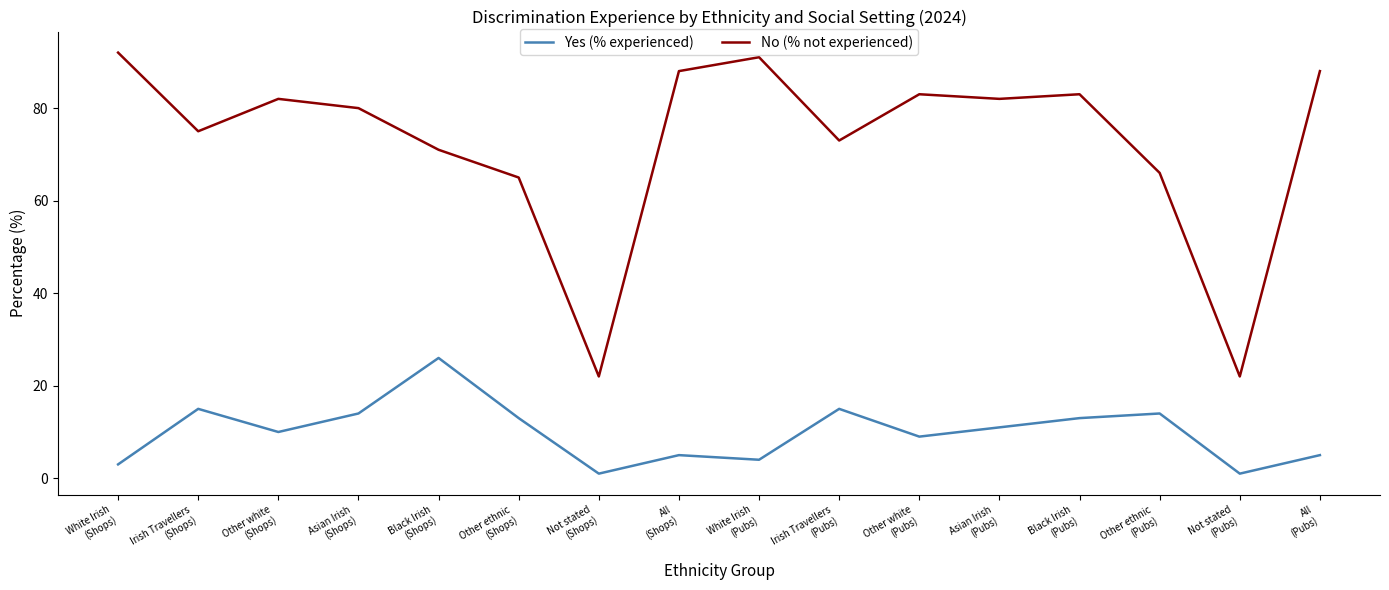

What is the smallest value displayed?

1